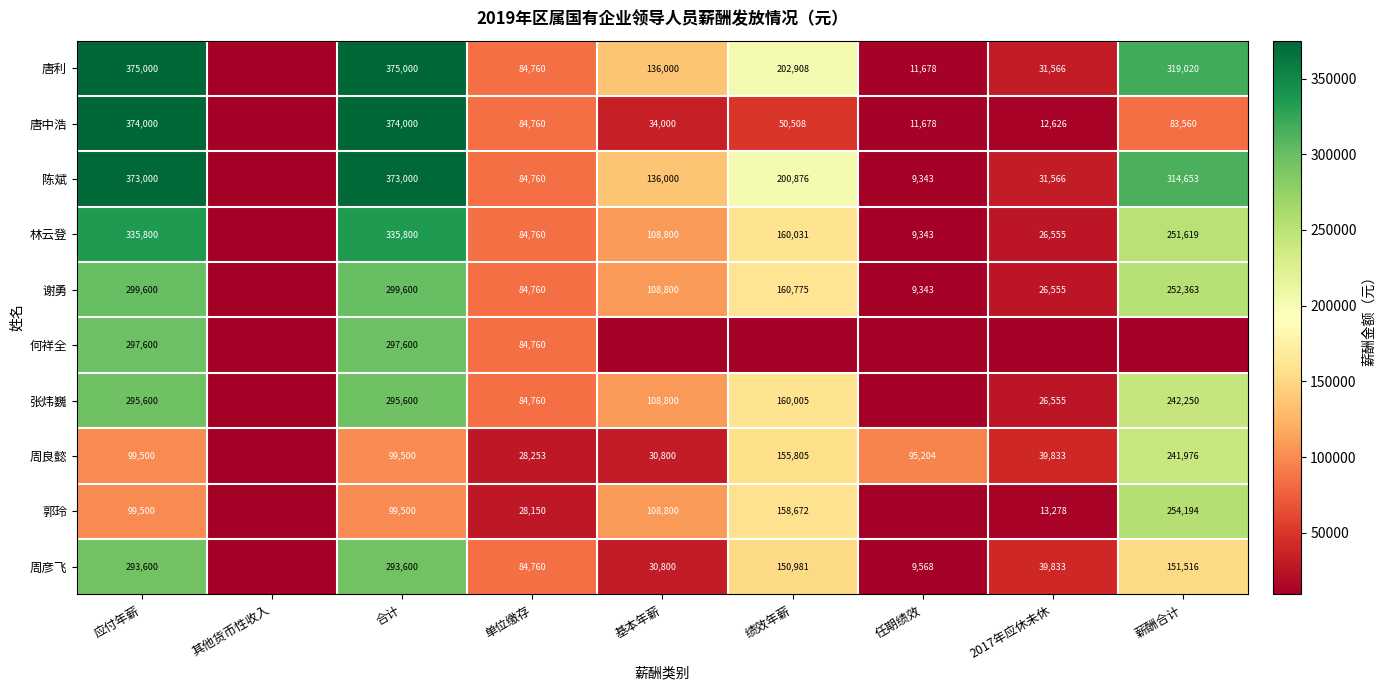

Which label corresponds to the largest value in the chart?

应付年薪